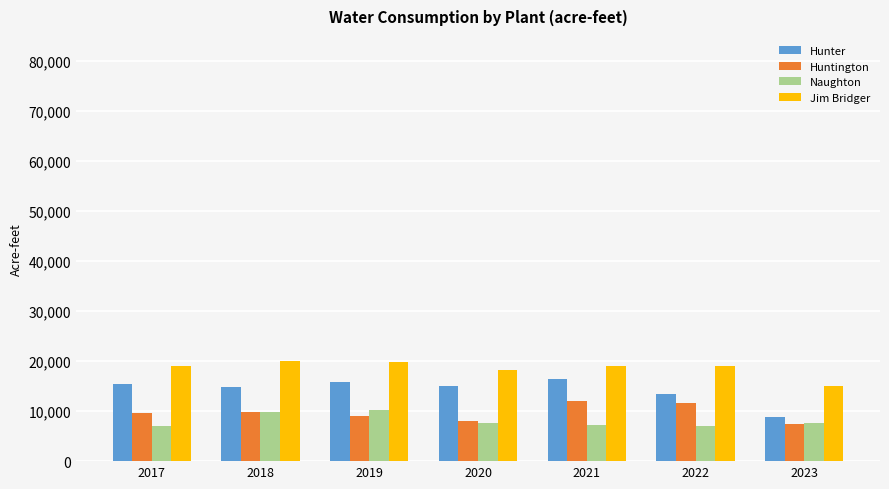

The value of Huntington at 2019 is 3167. True or false?

False